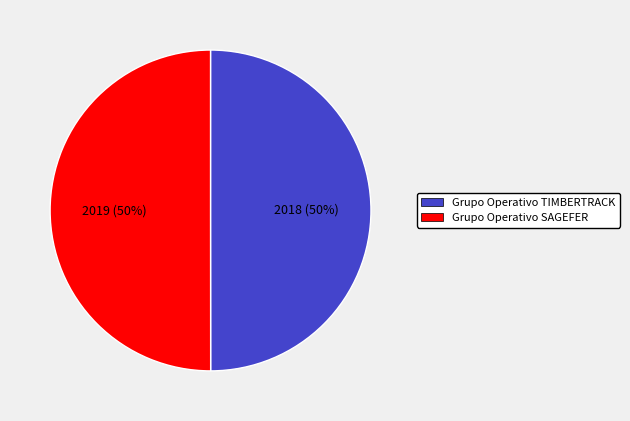

Do Grupo Operativo SAGEFER and Grupo Operativo TIMBERTRACK together represent more than half of the pie?

Yes